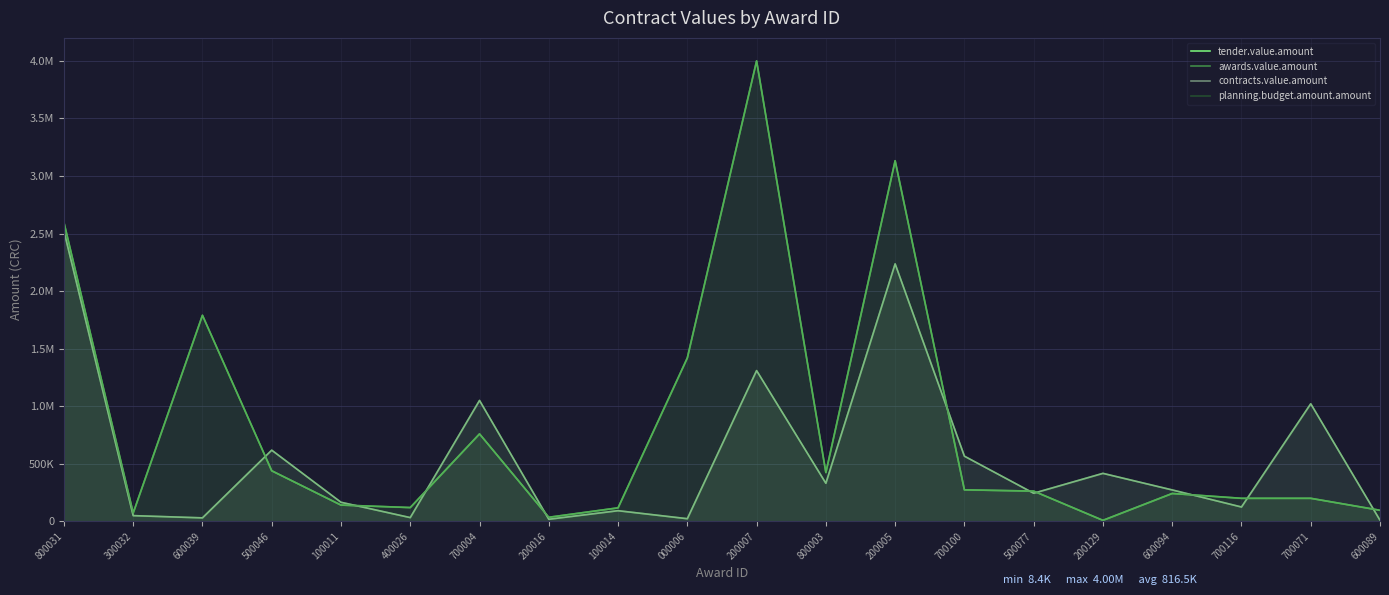

True or false: planning.budget.amount.amount has a value of 5470276.6 at 200005.

False